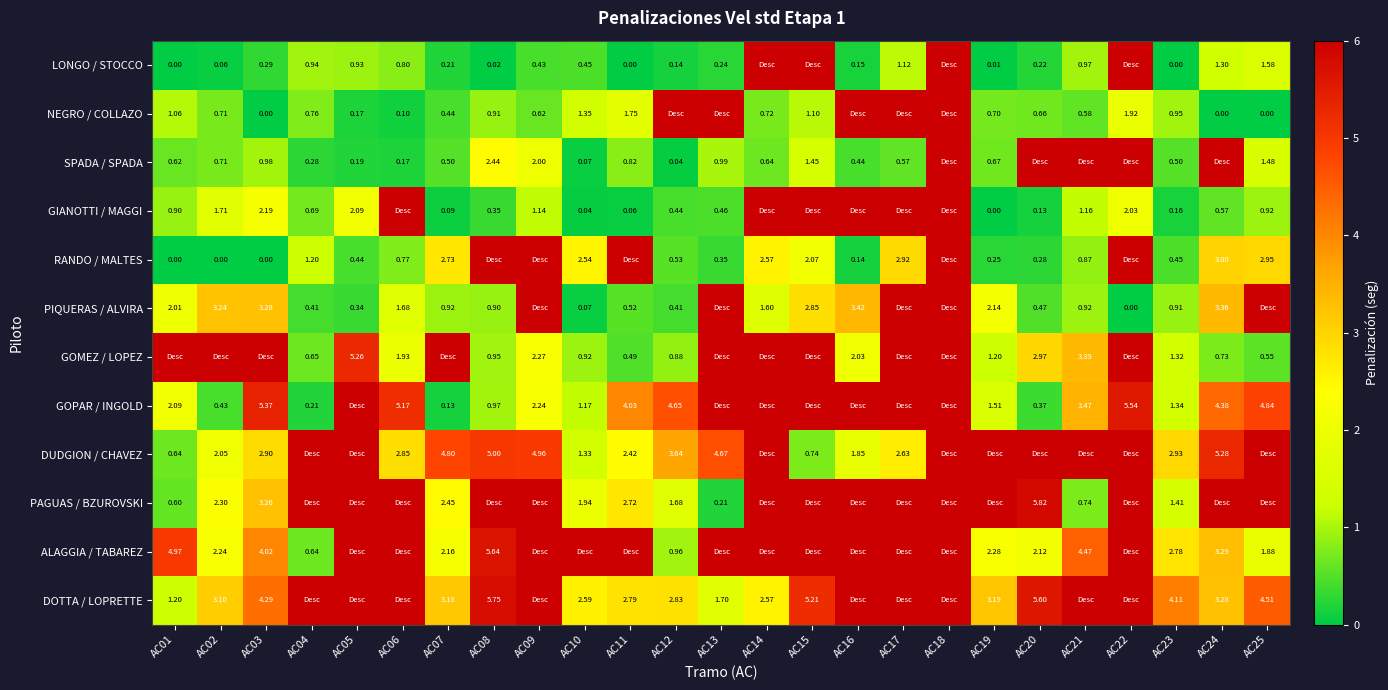

Where is LONGO / STOCCO nearest to the value 3?

AC25